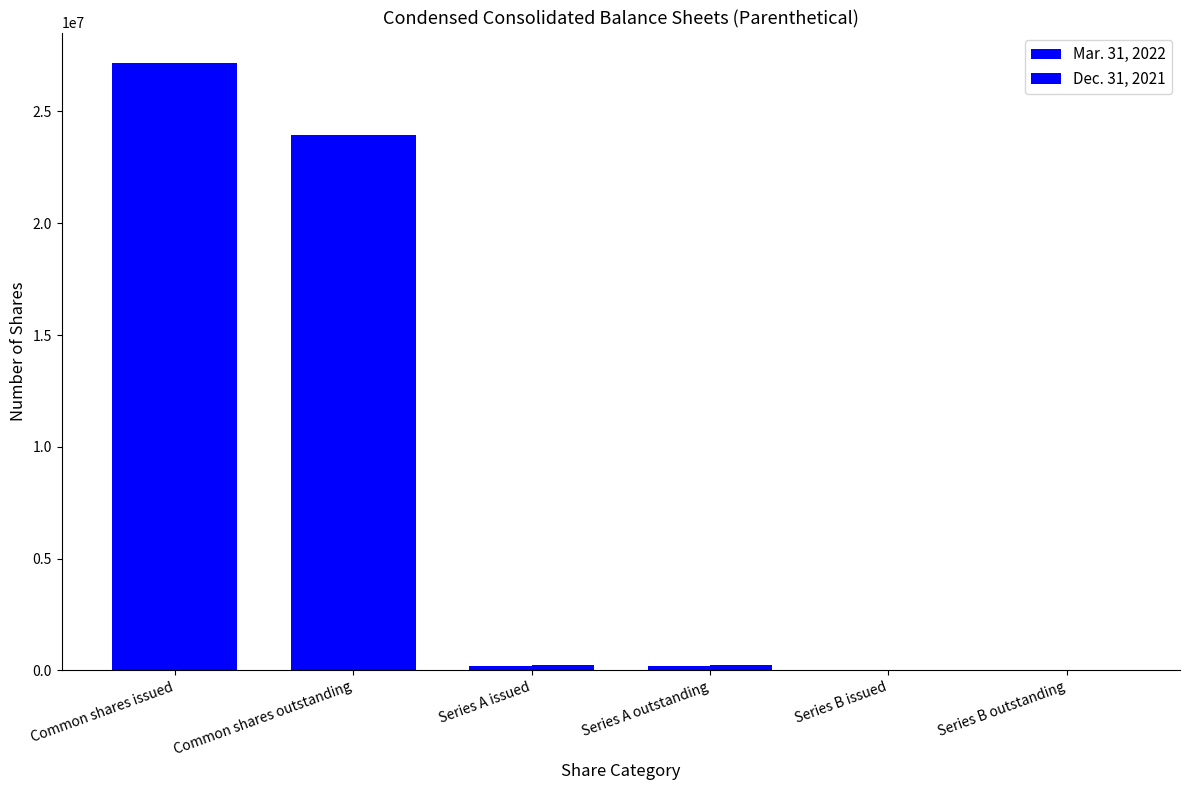

Does the chart contain stacked bars?

No